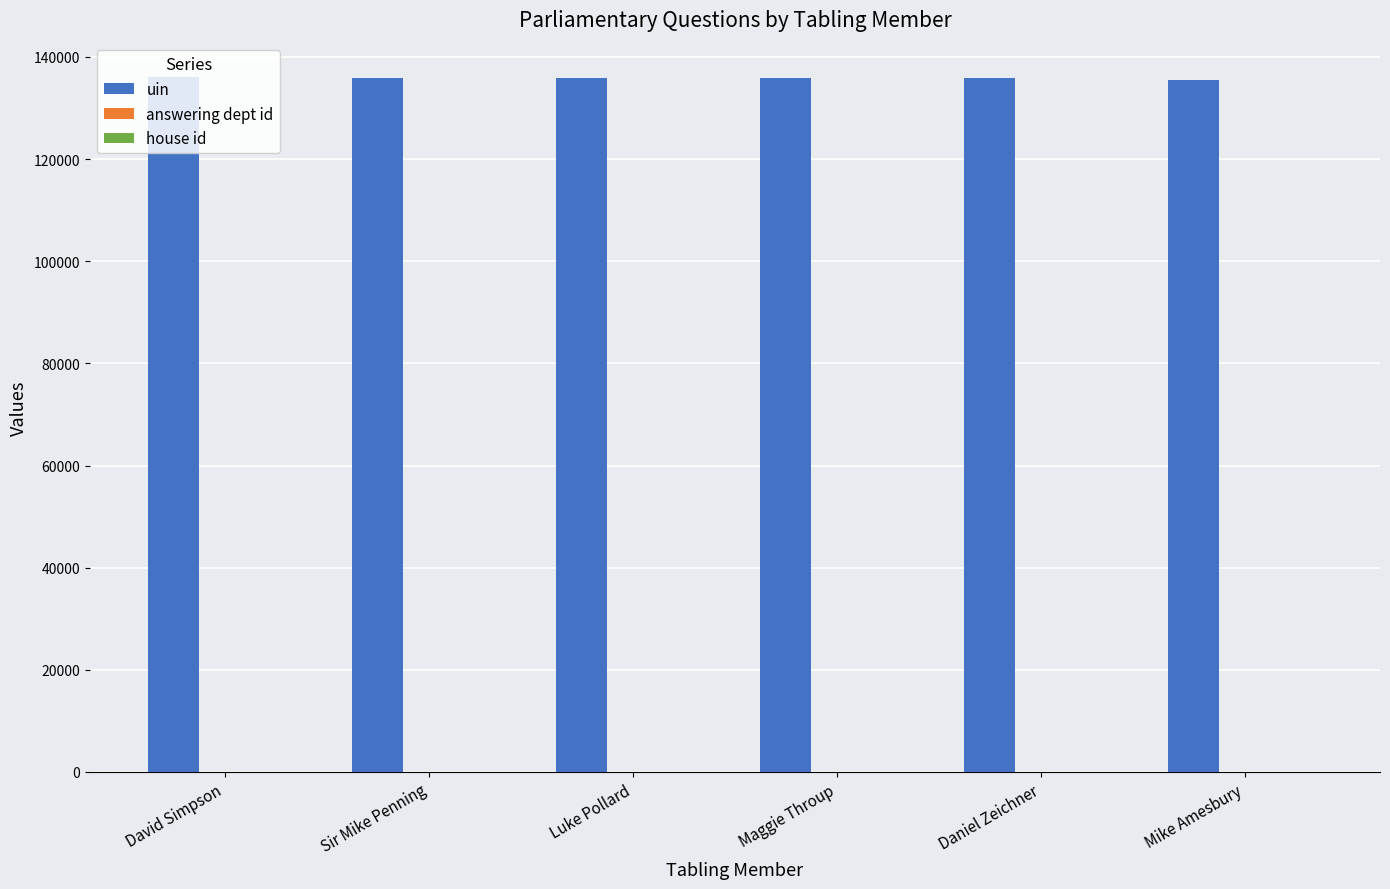

Which series has the largest total across all categories?

uin